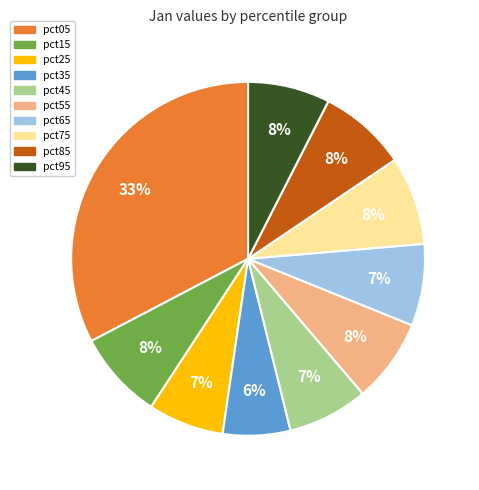

Which slice is the smallest?

pct35